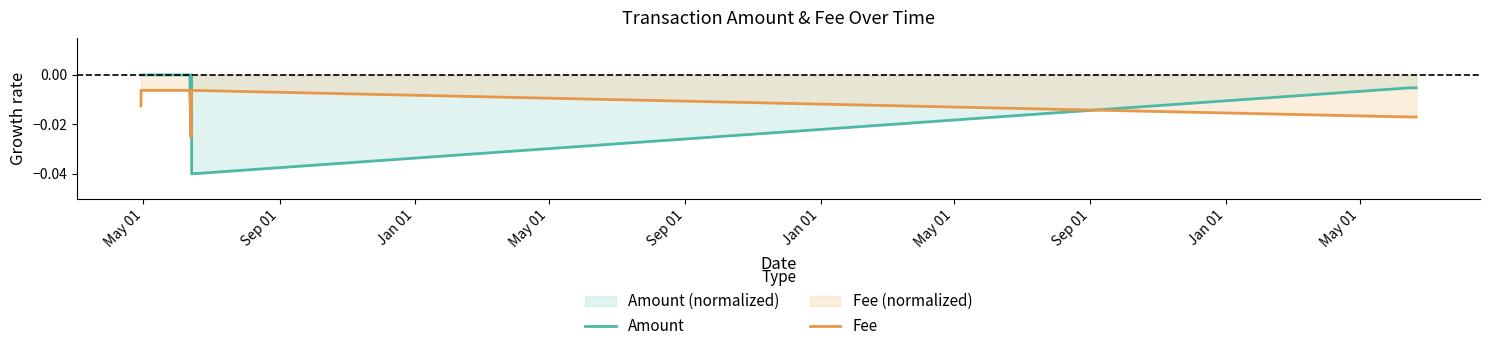

Which series has the widest spread of values?

Amount